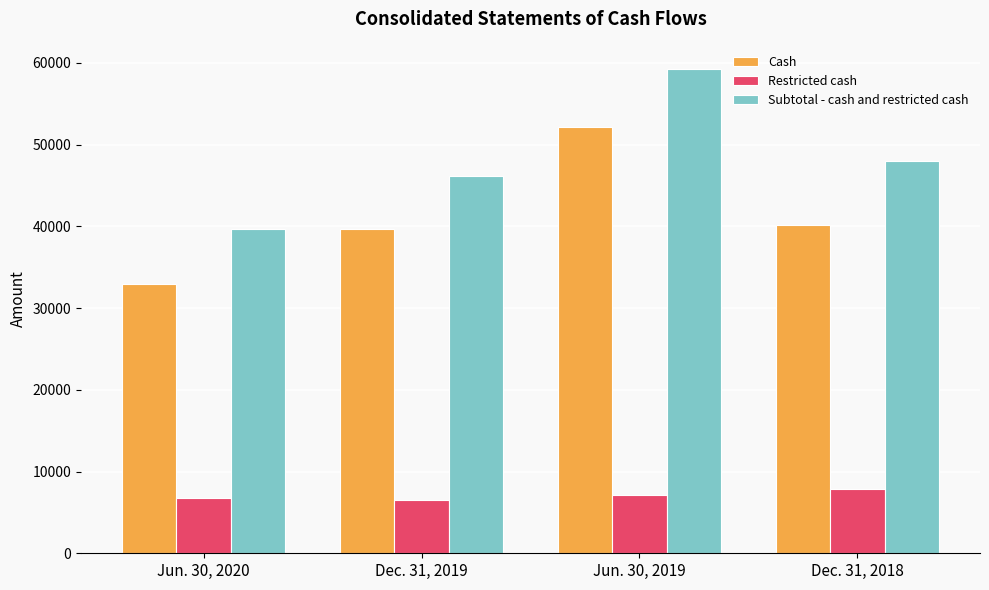

What is the sum of all Subtotal - cash and restricted cash values?

193205